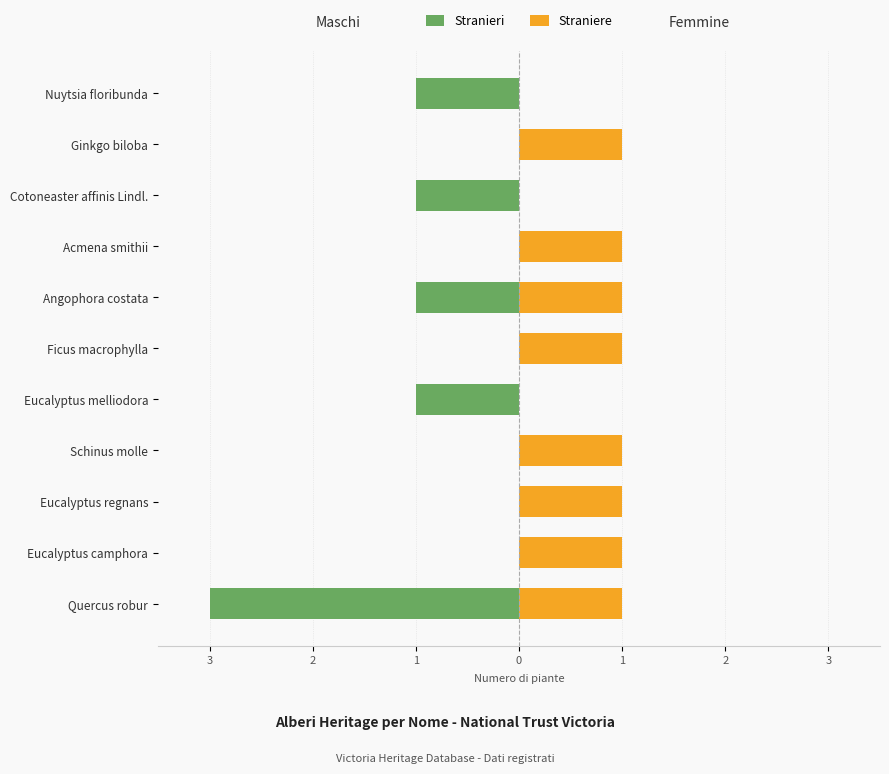

What is the highest value of the Straniere series?

1